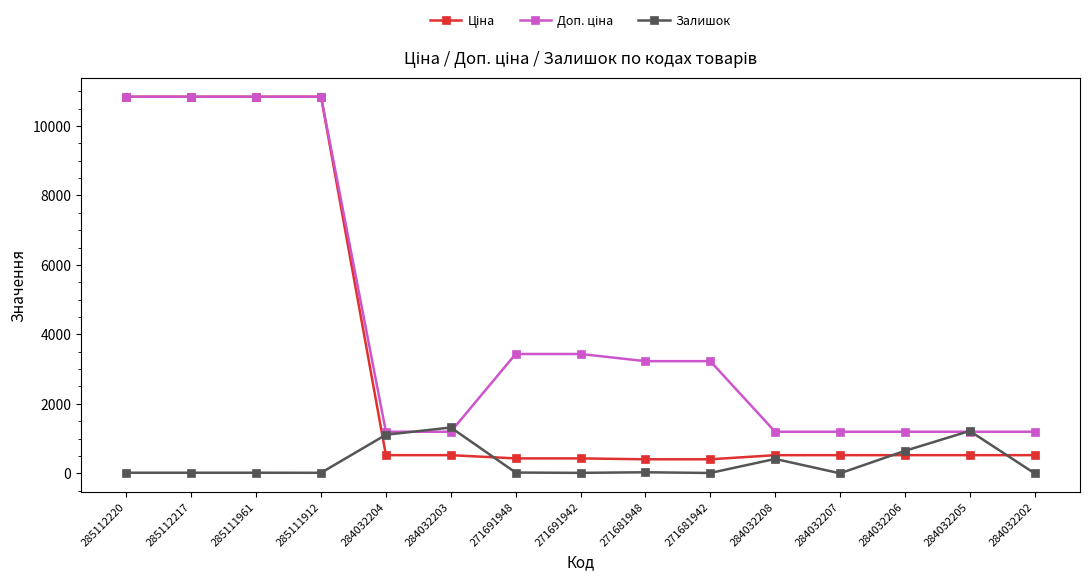

The value of Залишок at 284032203 is 2307.4. True or false?

False